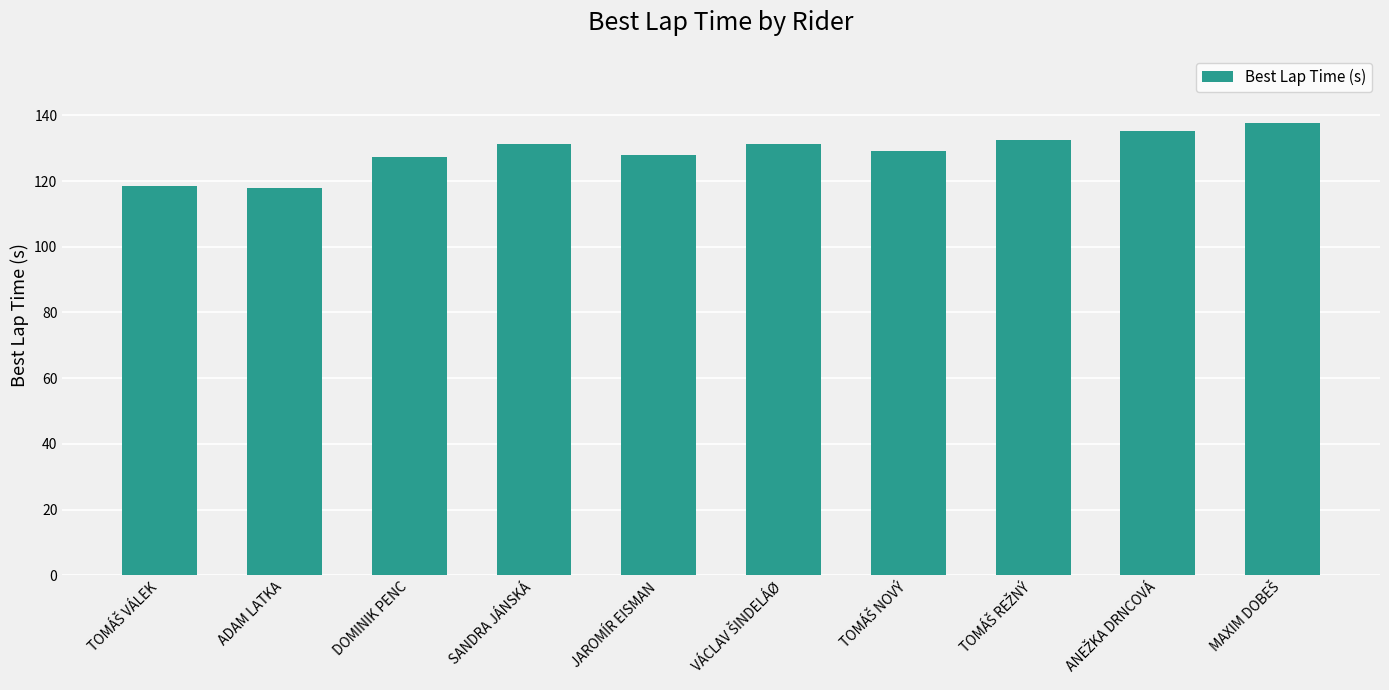

What is the value of the 1st bar from the left?

118.4